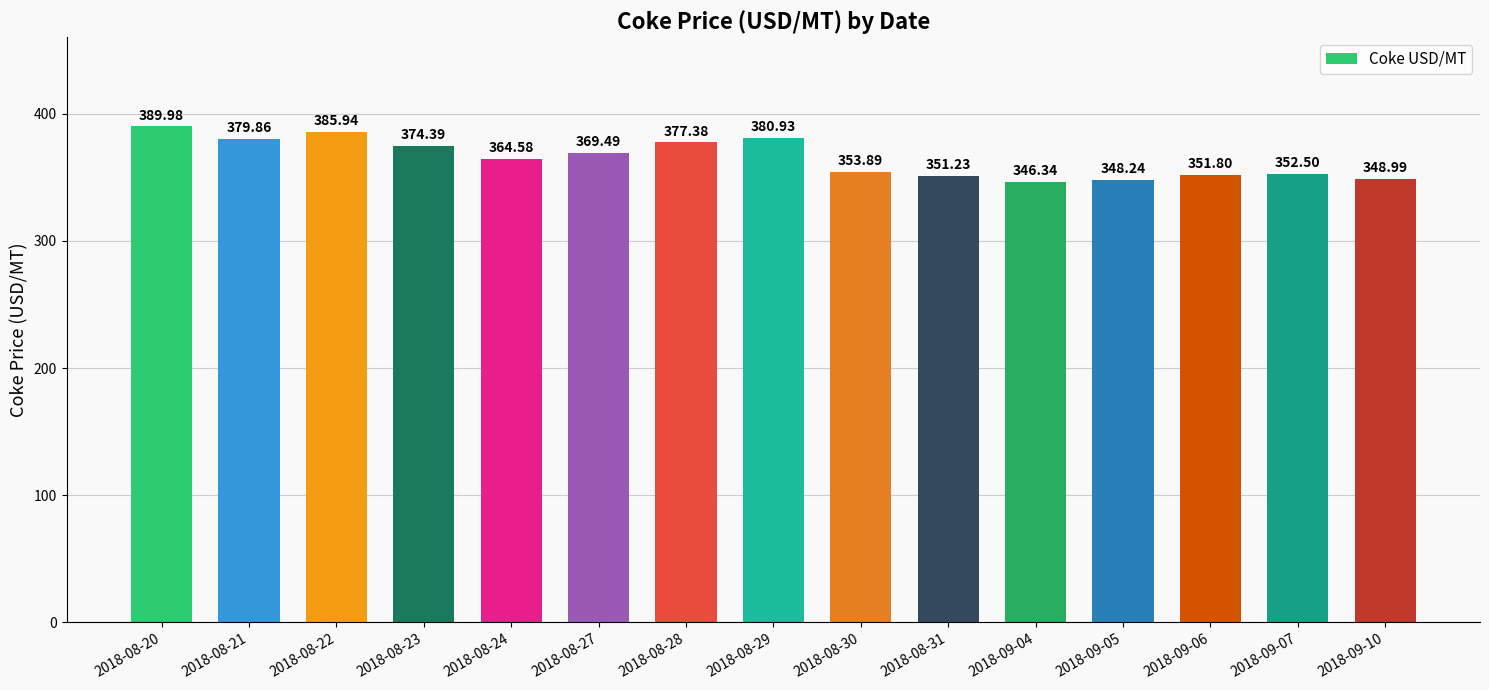

Between 2018-08-23 and 2018-09-05, which is larger?

2018-08-23